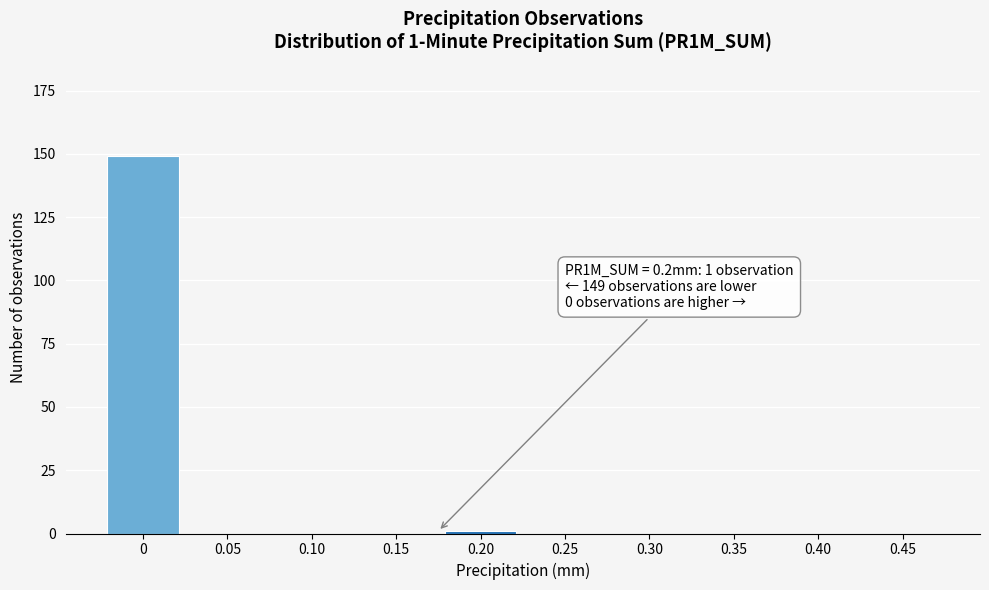

Reading left to right, transcribe all the data shown in this chart.

0=149	0.05=0	0.10=0	0.15=0	0.20=1	0.25=0	0.30=0	0.35=0	0.40=0	0.45=0